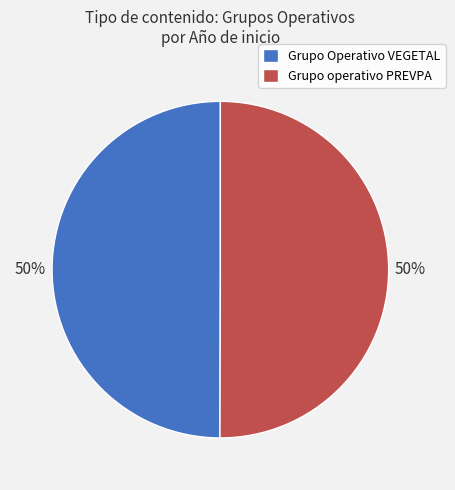

Count the number of slices in the pie.

2